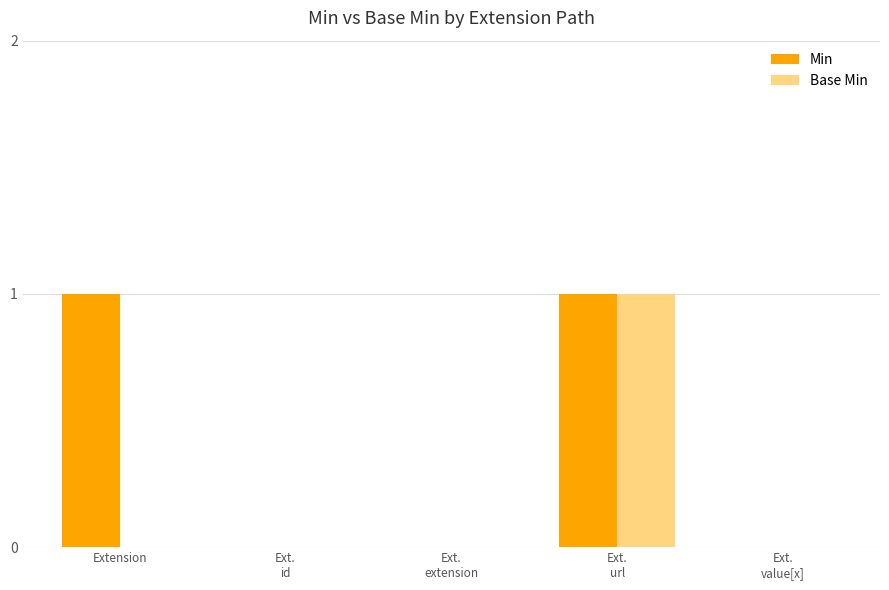

Count the number of categories in the chart.

5